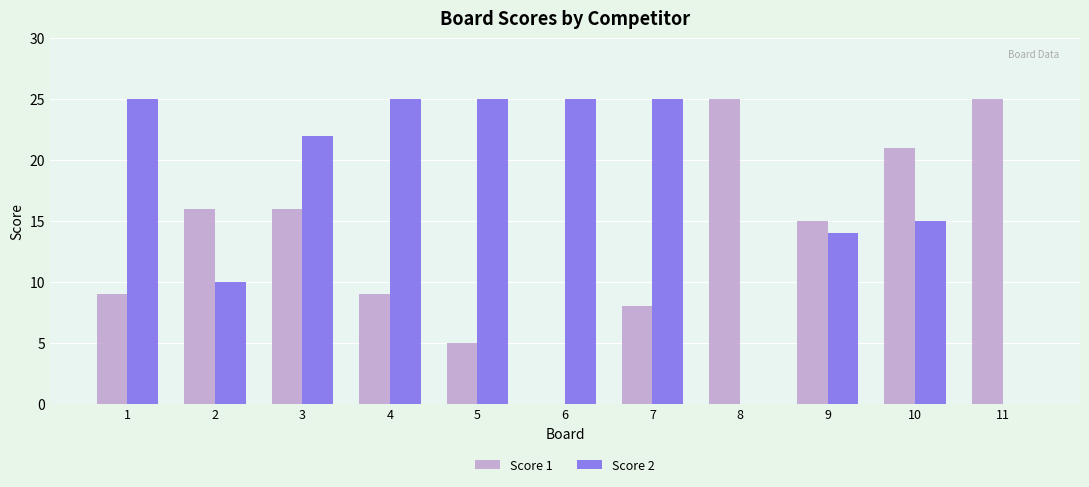

Is the value of Score 1 at 2 greater than the value of Score 2 at 7?

No